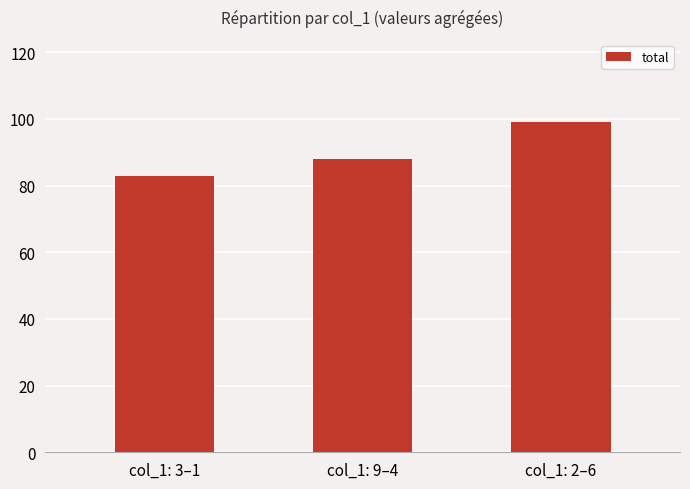

What is the average value?

90